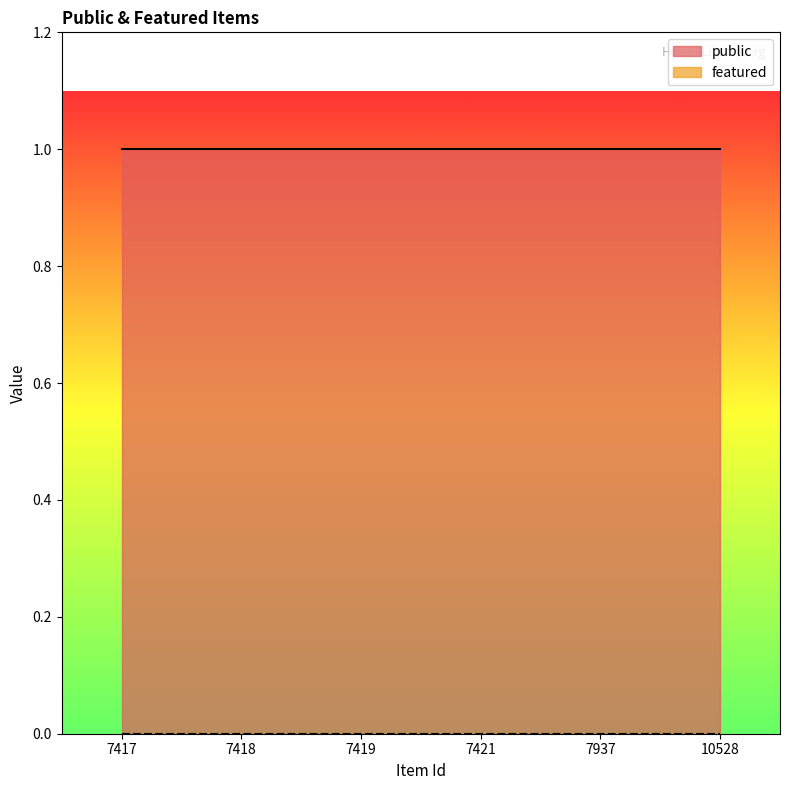

True or false: featured and public intersect in this chart.

False